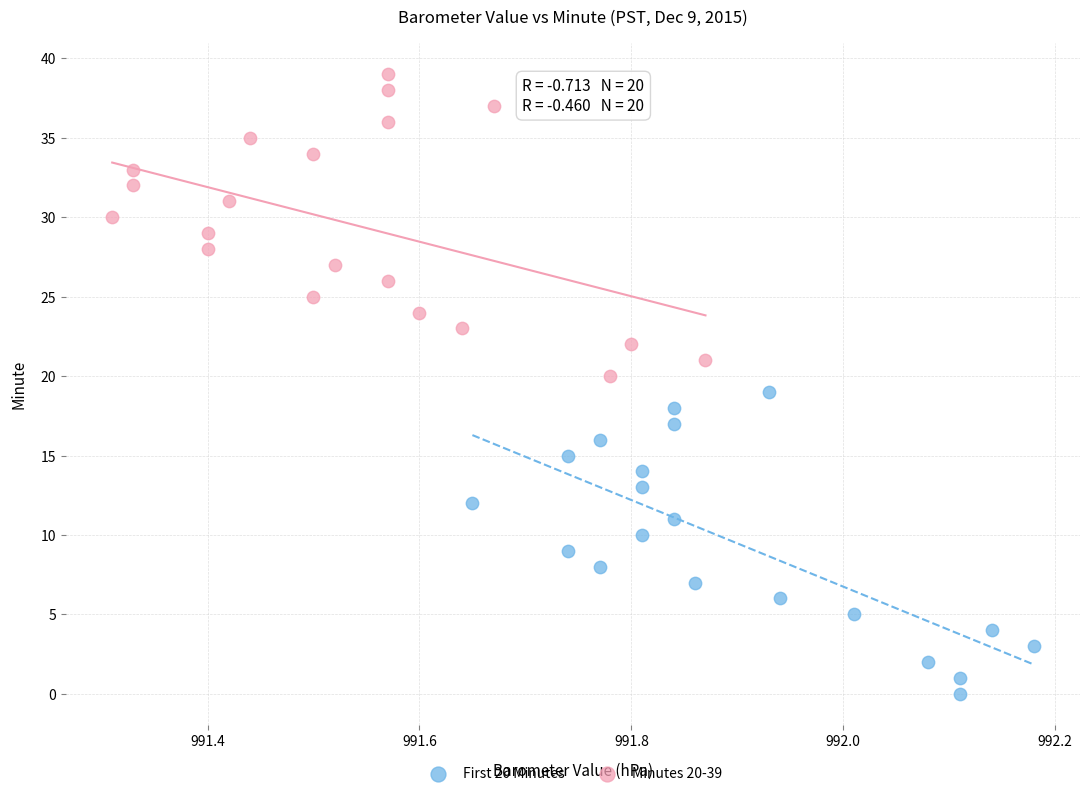

Which series reaches the maximum Y coordinate?

Minutes 20-39